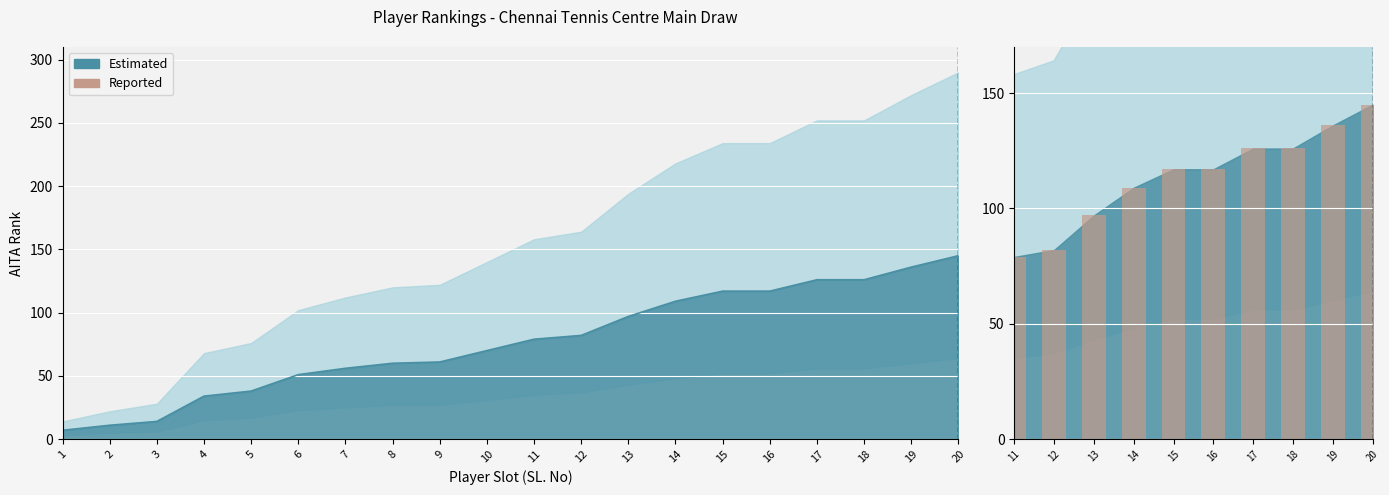

What is the difference between the RANK_upper values at 15 and 10?

94